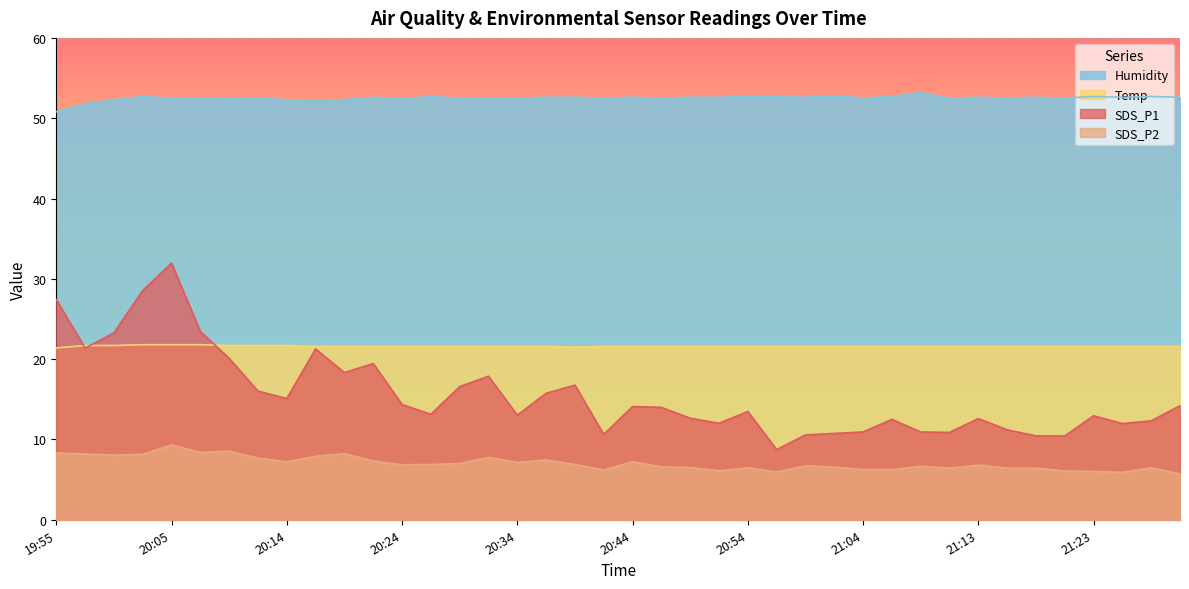

Which has a higher value, 20:59 or 21:26?

21:26